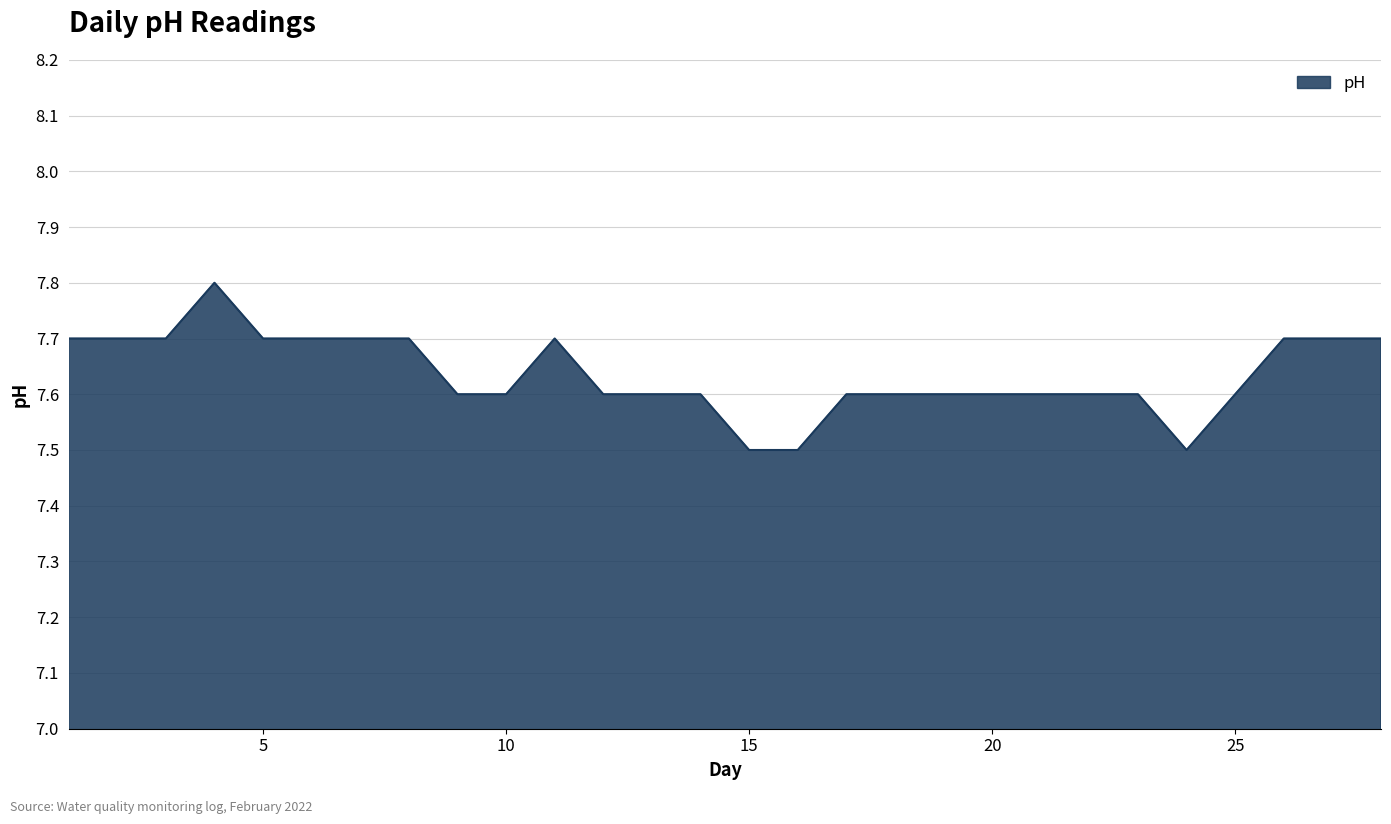

What is the smallest value displayed?

7.5